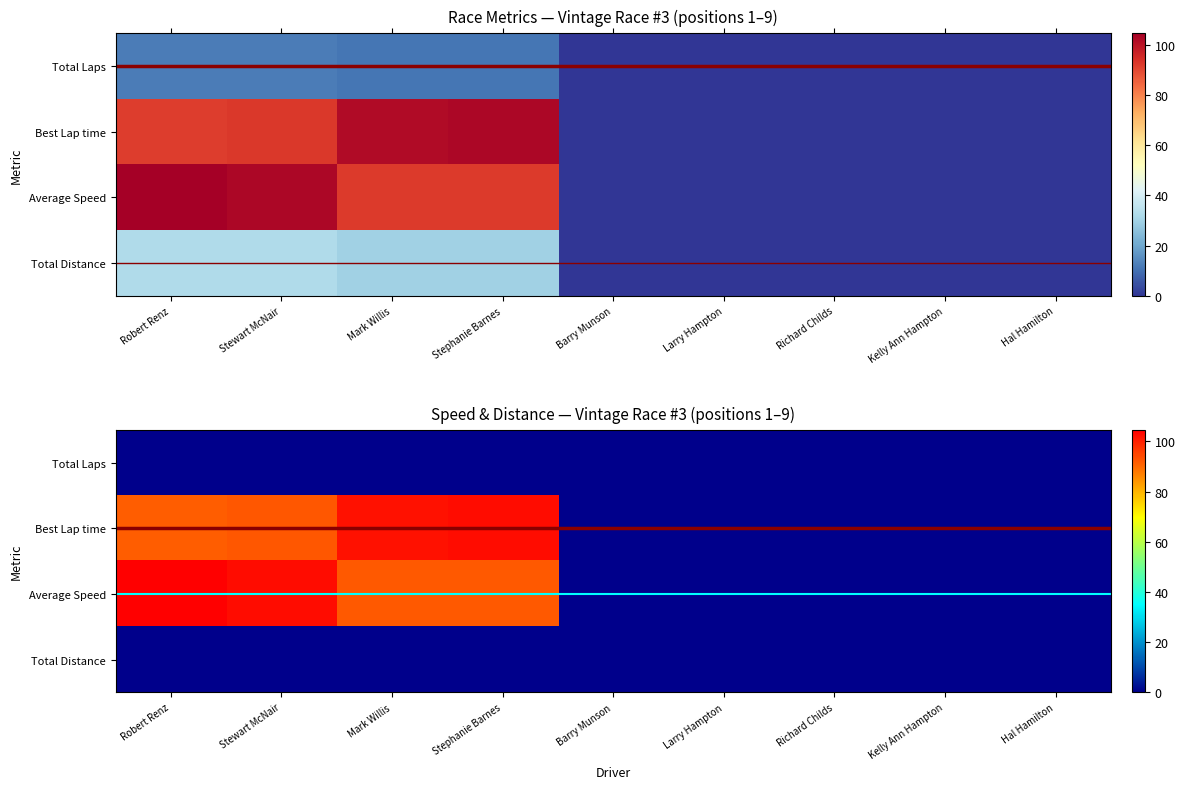

The value of Stewart McNair at Total Laps is 12.0. True or false?

True